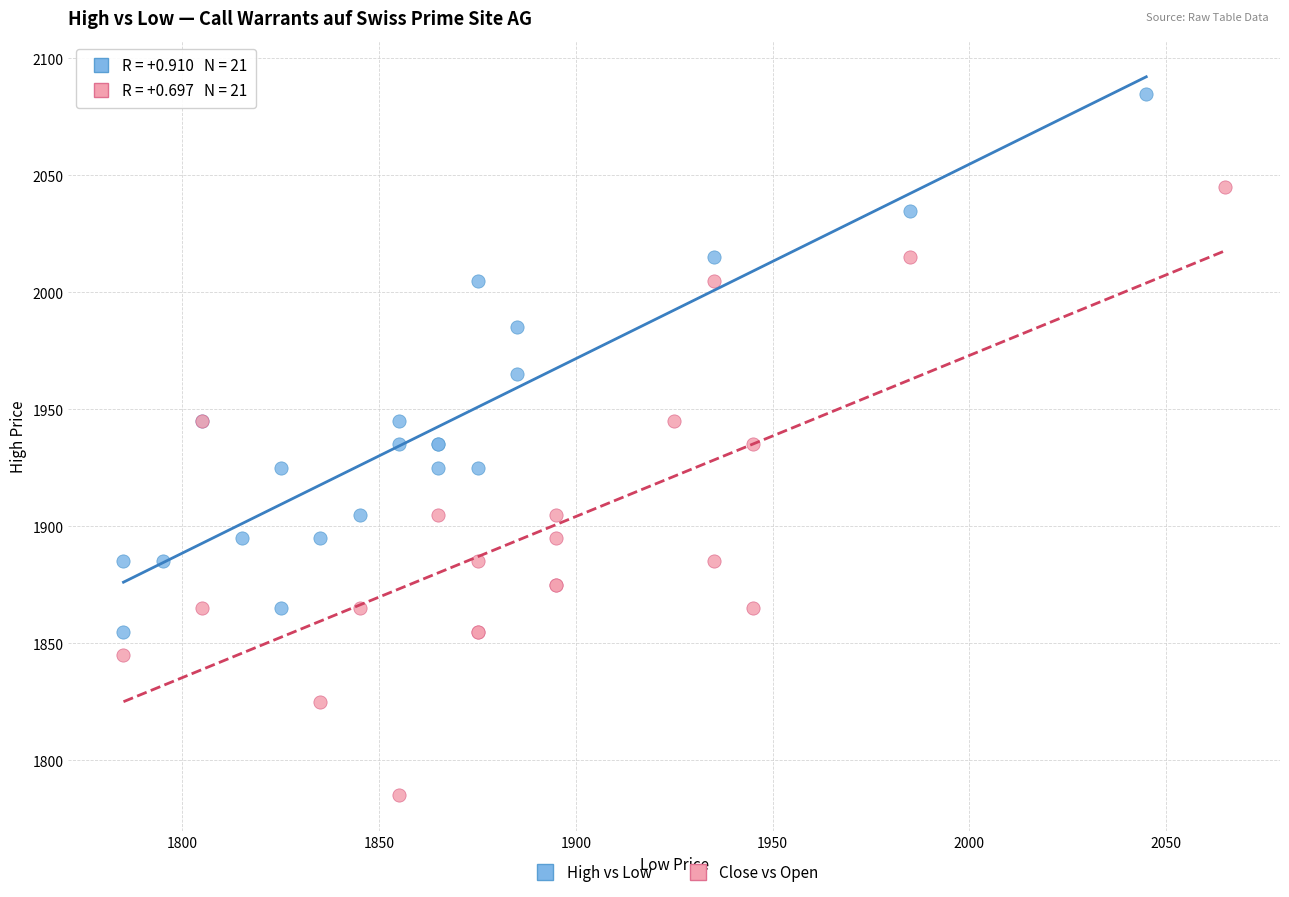

Which series contains the lowest Y value?

Close vs Open